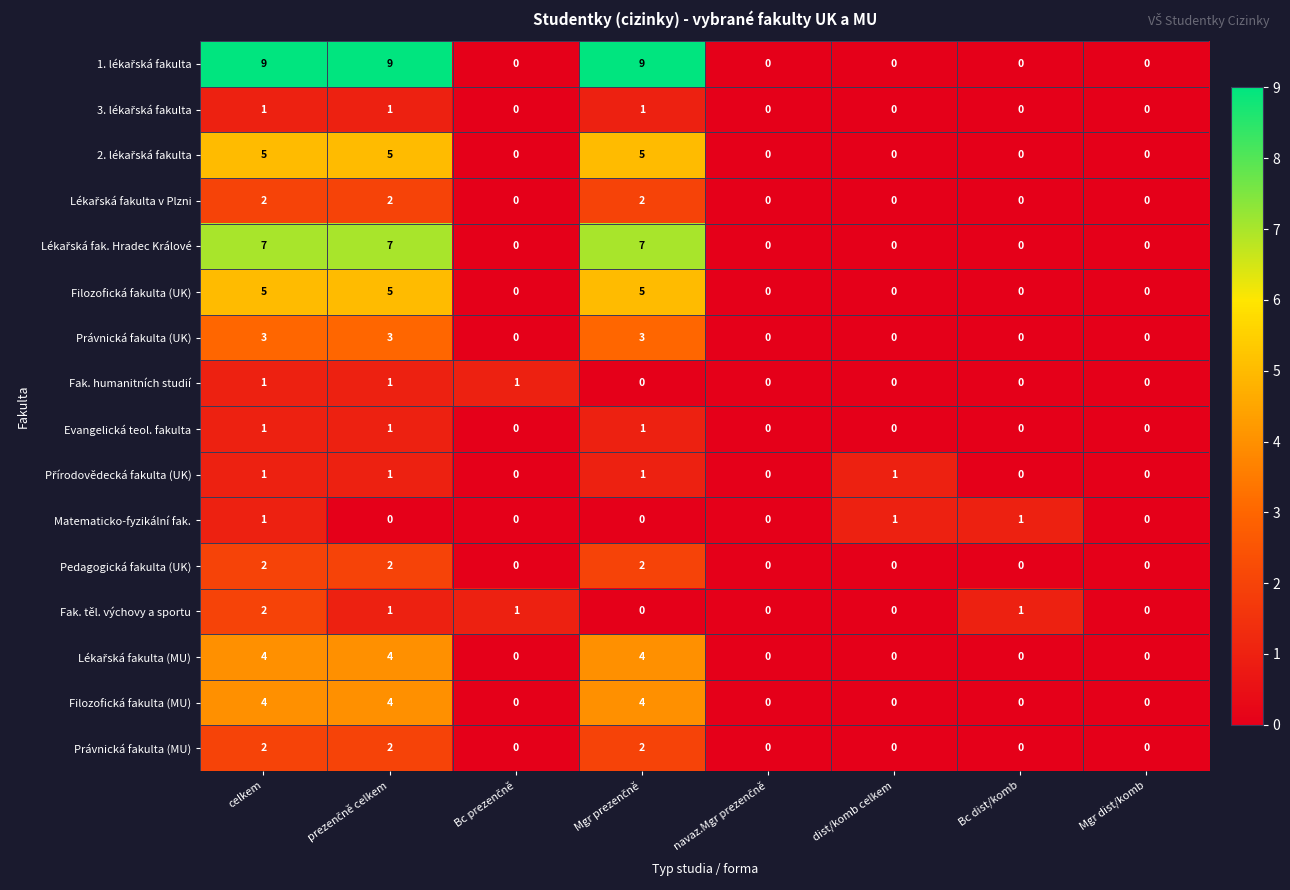

At how many categories does at least one series exceed 4?

3